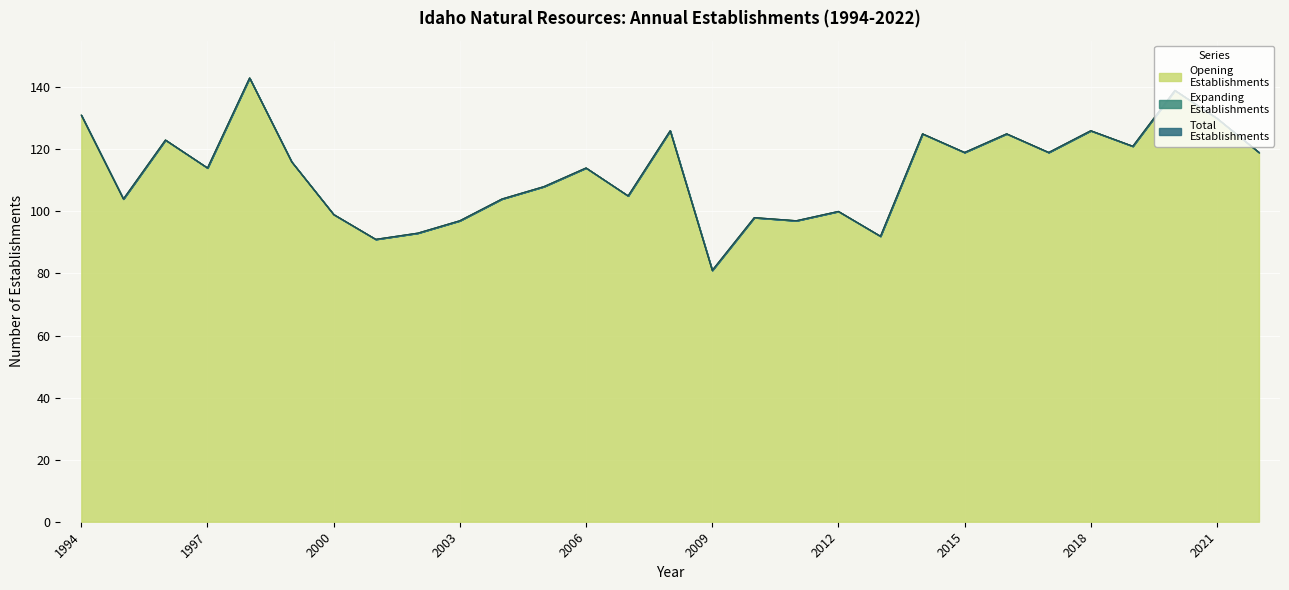

Is it true that Total Establishments equals 83 at 2021?

False